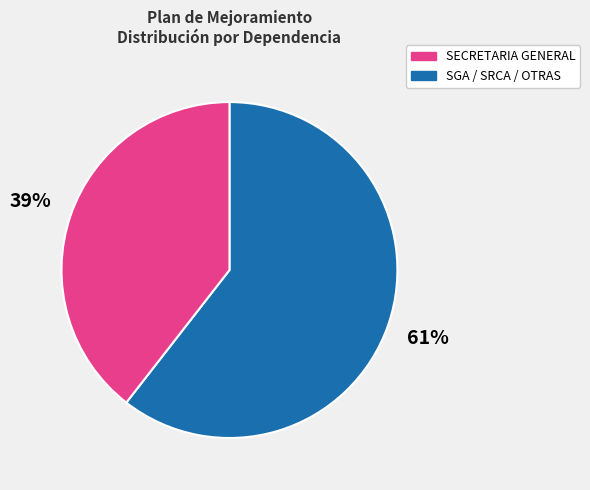

Is there any slice that represents more than half of the pie?

Yes